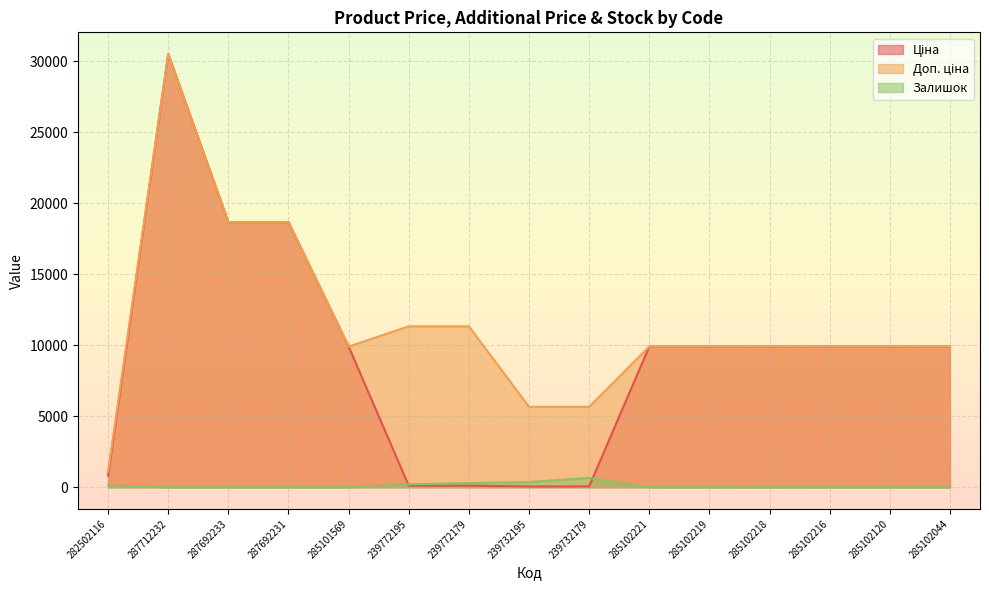

Is the value of Ціна at 285102120 greater than the value of Доп. ціна at 285102218?

No